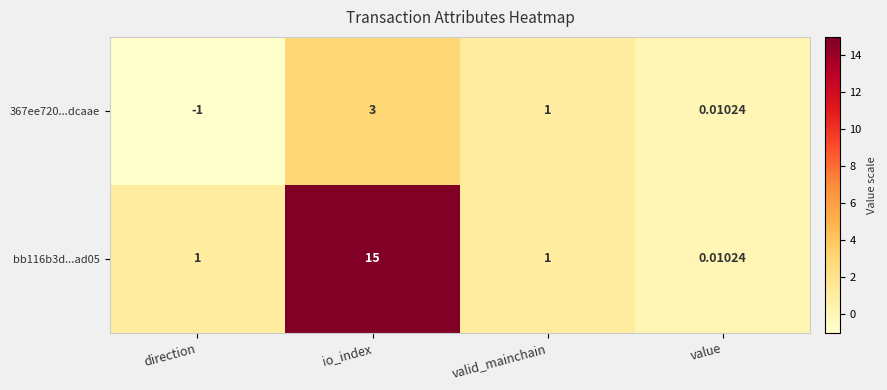

Which label corresponds to the smallest value in the chart?

direction